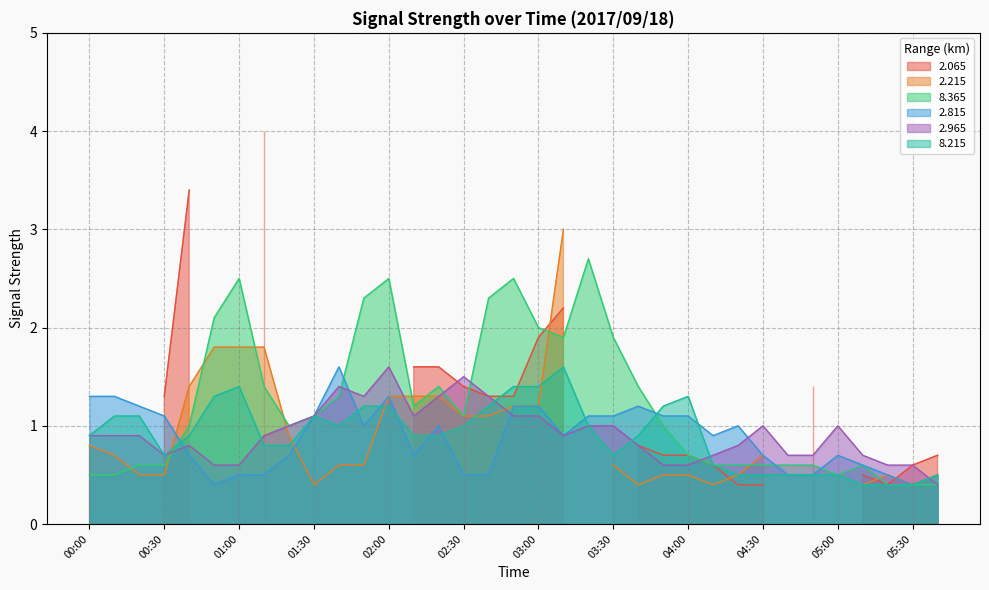

What is the maximum value for 8.365?

2.7